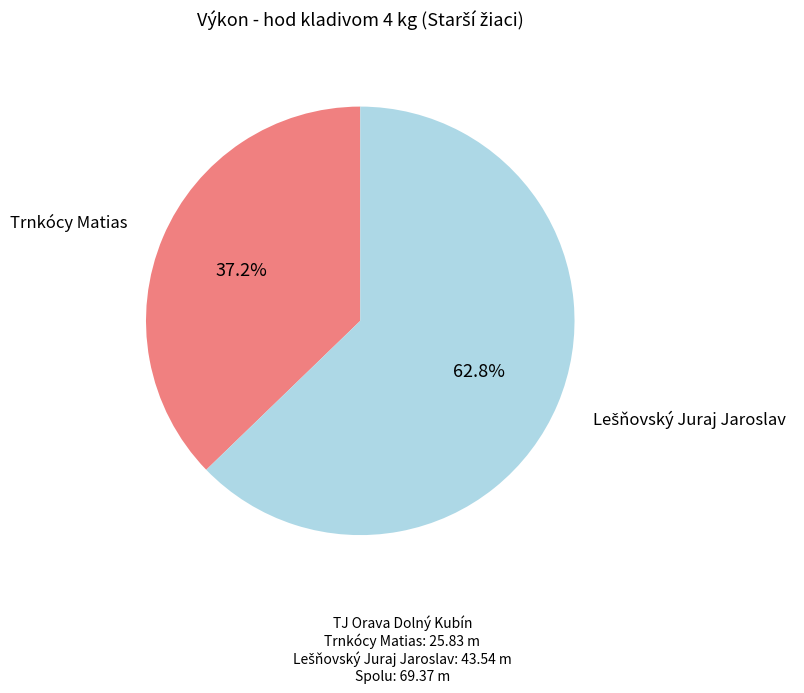

Is there any slice that represents more than half of the pie?

Yes